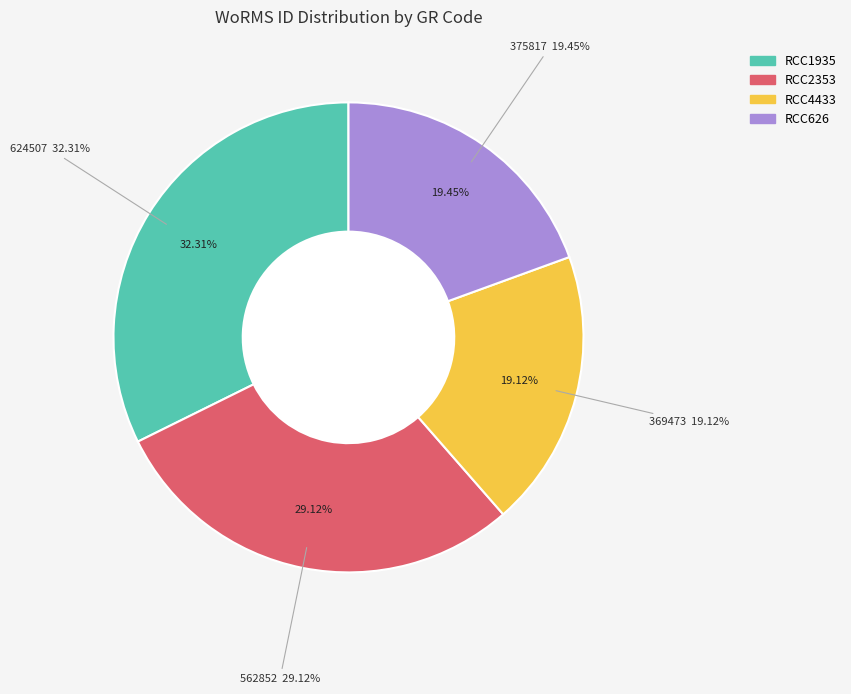

To the nearest percent, what is the combined percentage of RCC2353 and RCC1935?

61%